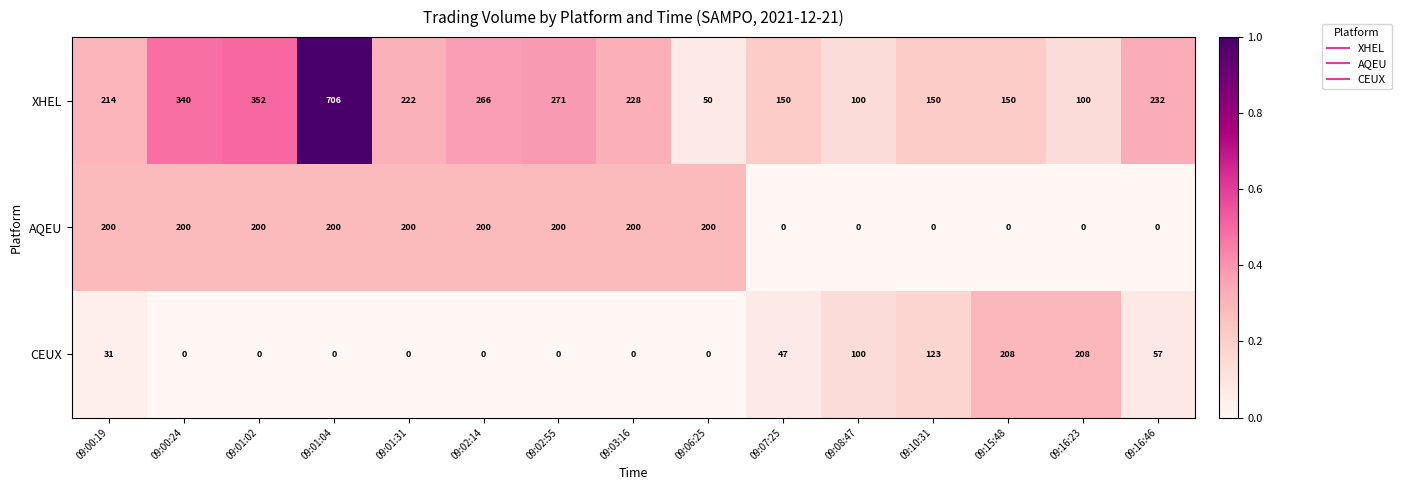

Which series has the largest total across all categories?

XHEL